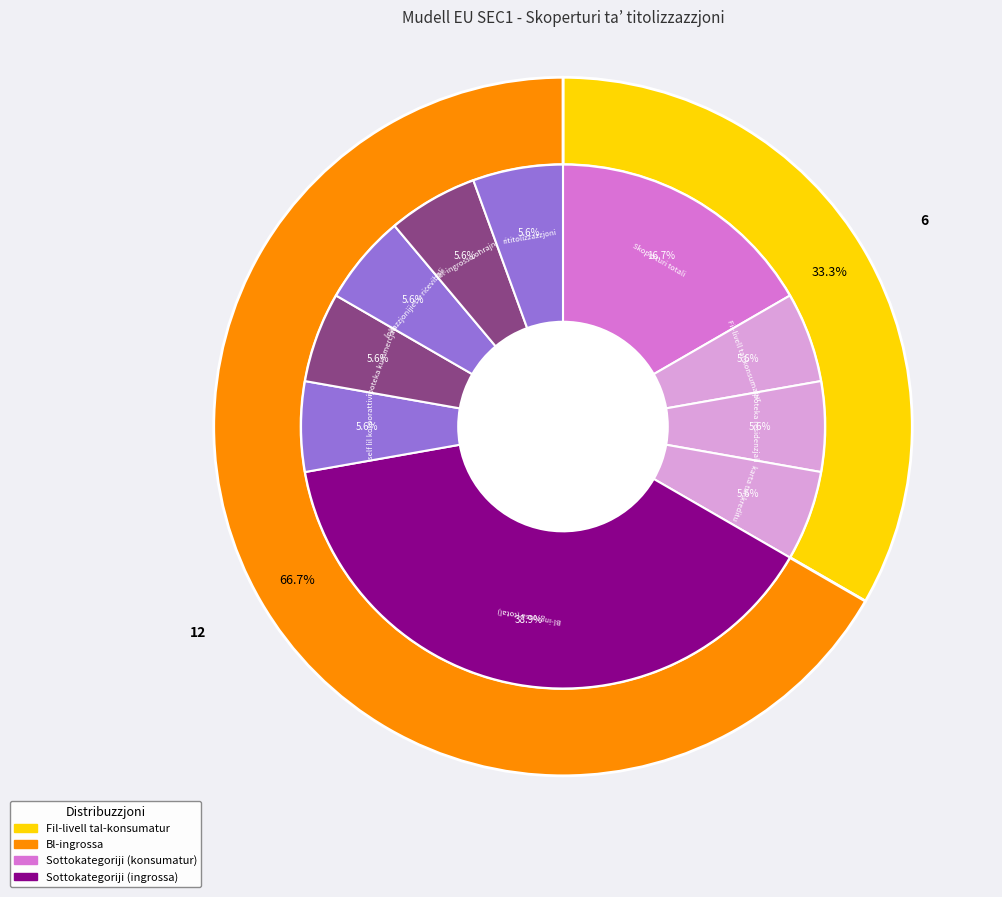

Combined, do bl-ingrossa oħrajn and karta tal-kreditu account for over 50%?

No